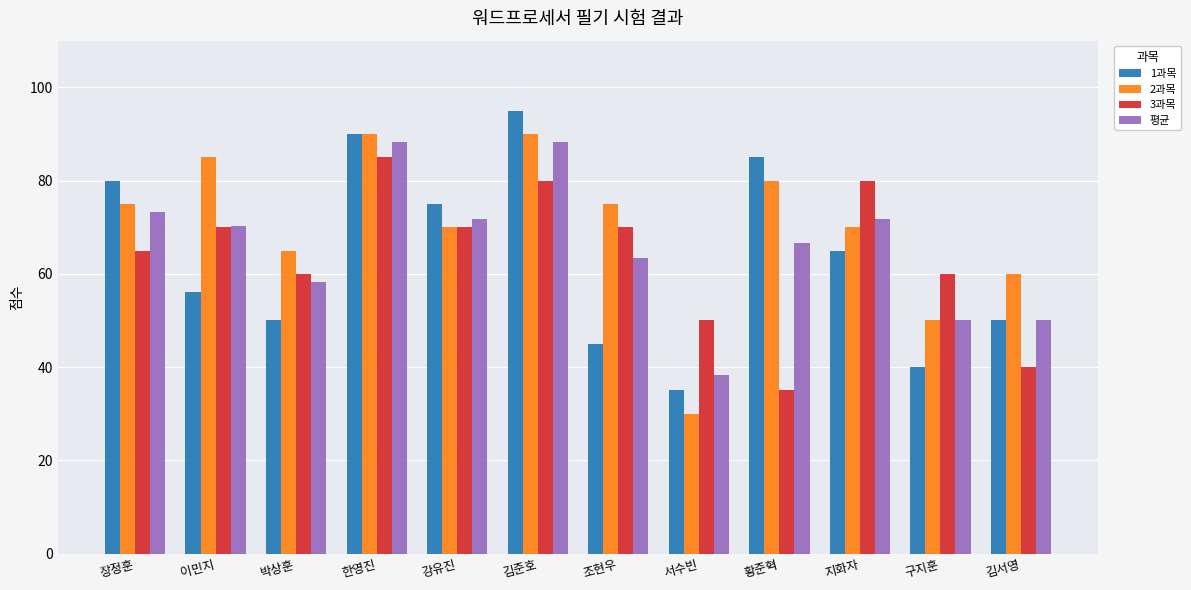

What is the label of the 10th bar from the right?

박상훈